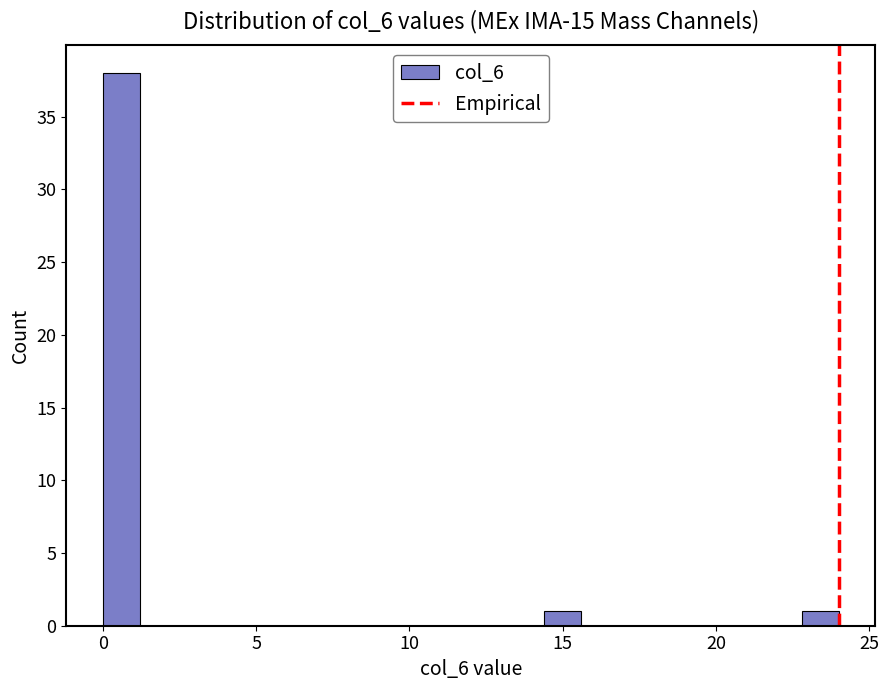

Read against the x-axis, roughly where is the centre of the tallest bar?

0.5